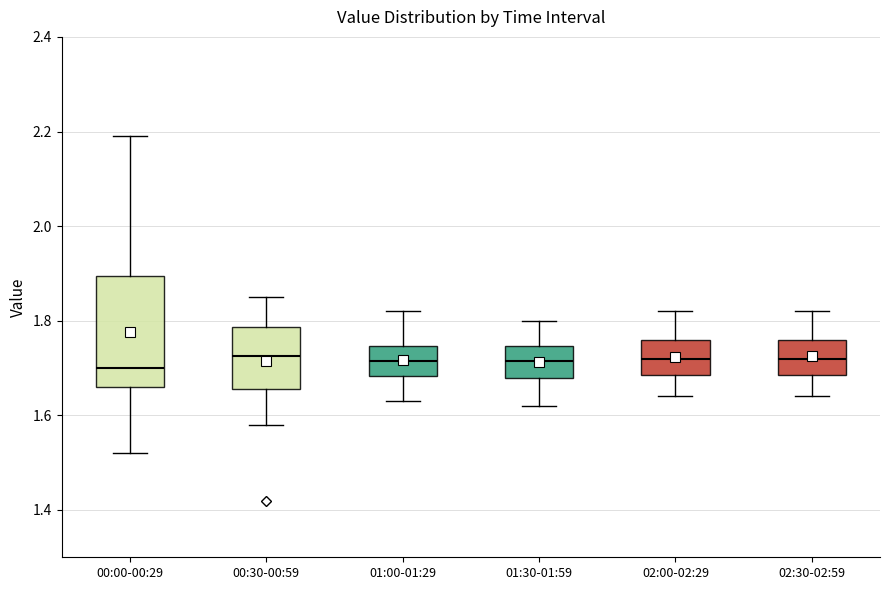

Where is the lower edge of the box for 01:00-01:29 on the y-axis? The values are not printed on the chart, so give them approximately, as read against the axis.

1.68